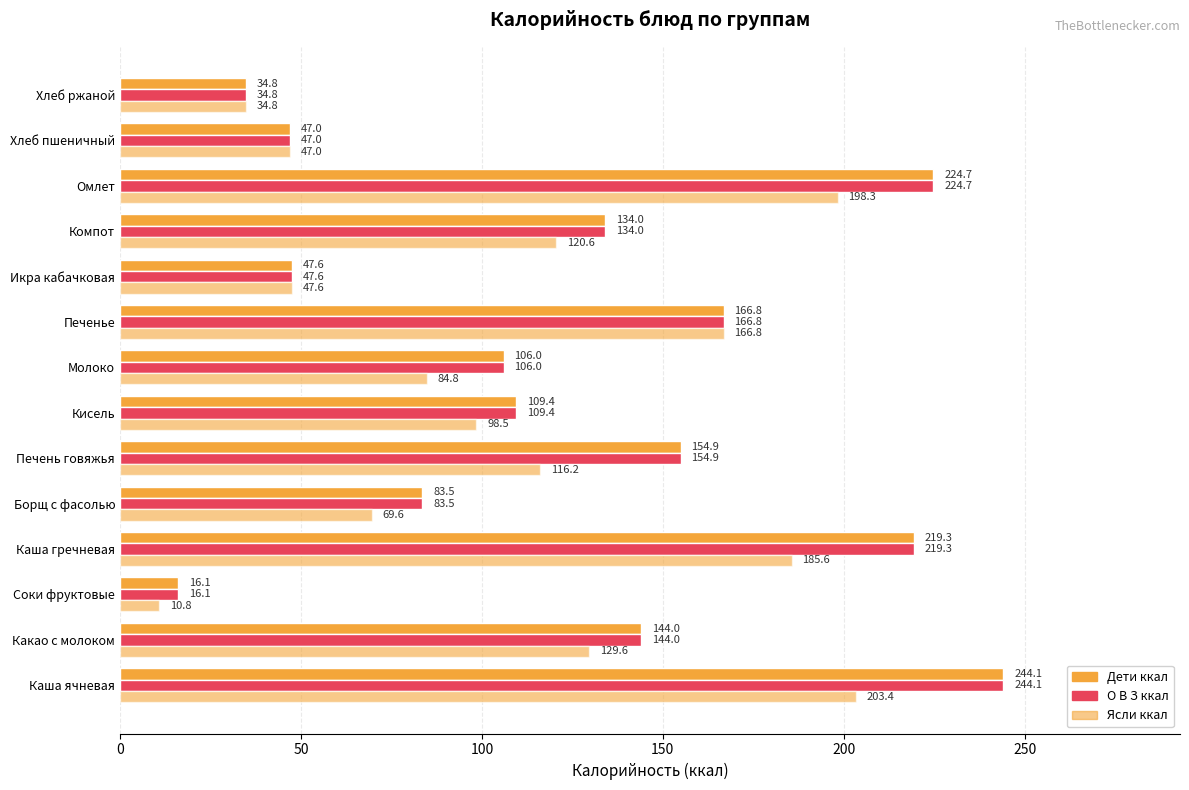

How many data points does each series have?

14